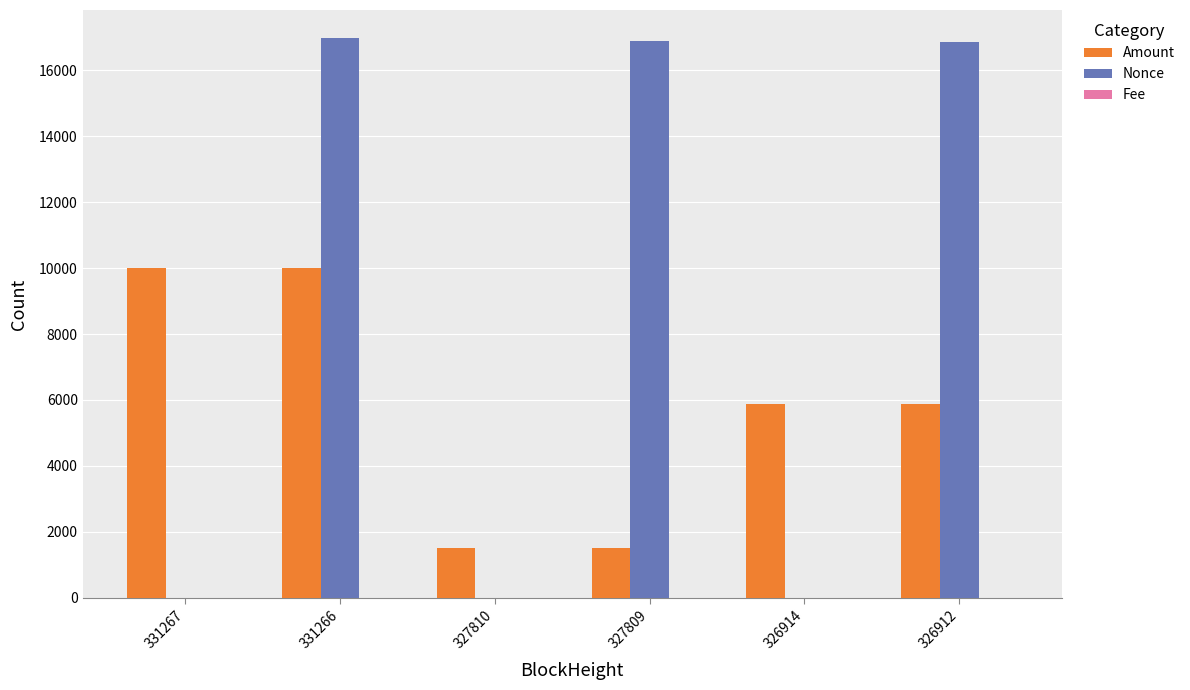

What is the maximum value shown in the chart?

16979.0